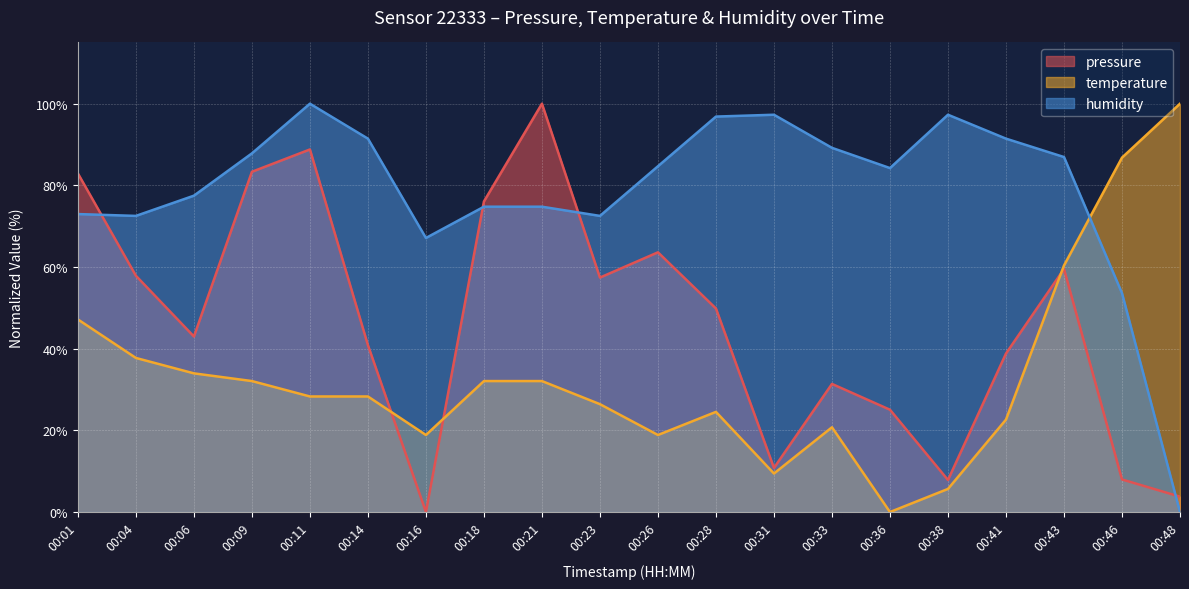

Between 00:48 and 00:21, which is larger?

00:21